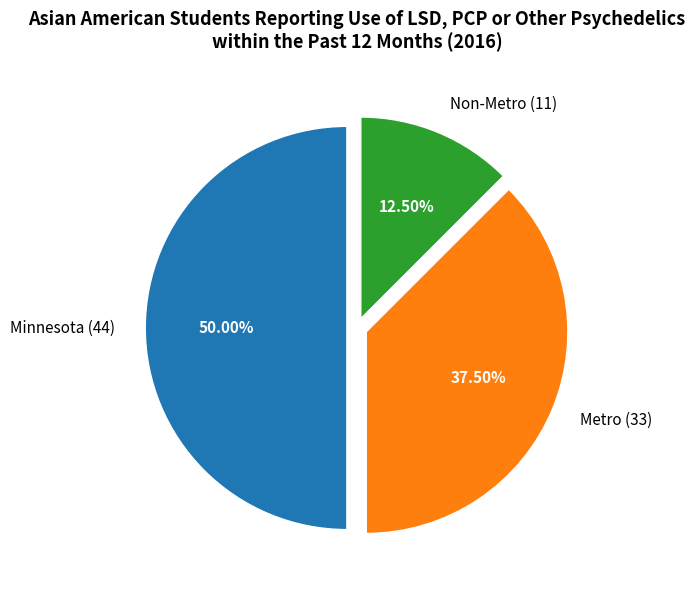

Rank the categories by value from lowest to highest.

Non-Metro, Metro, Minnesota